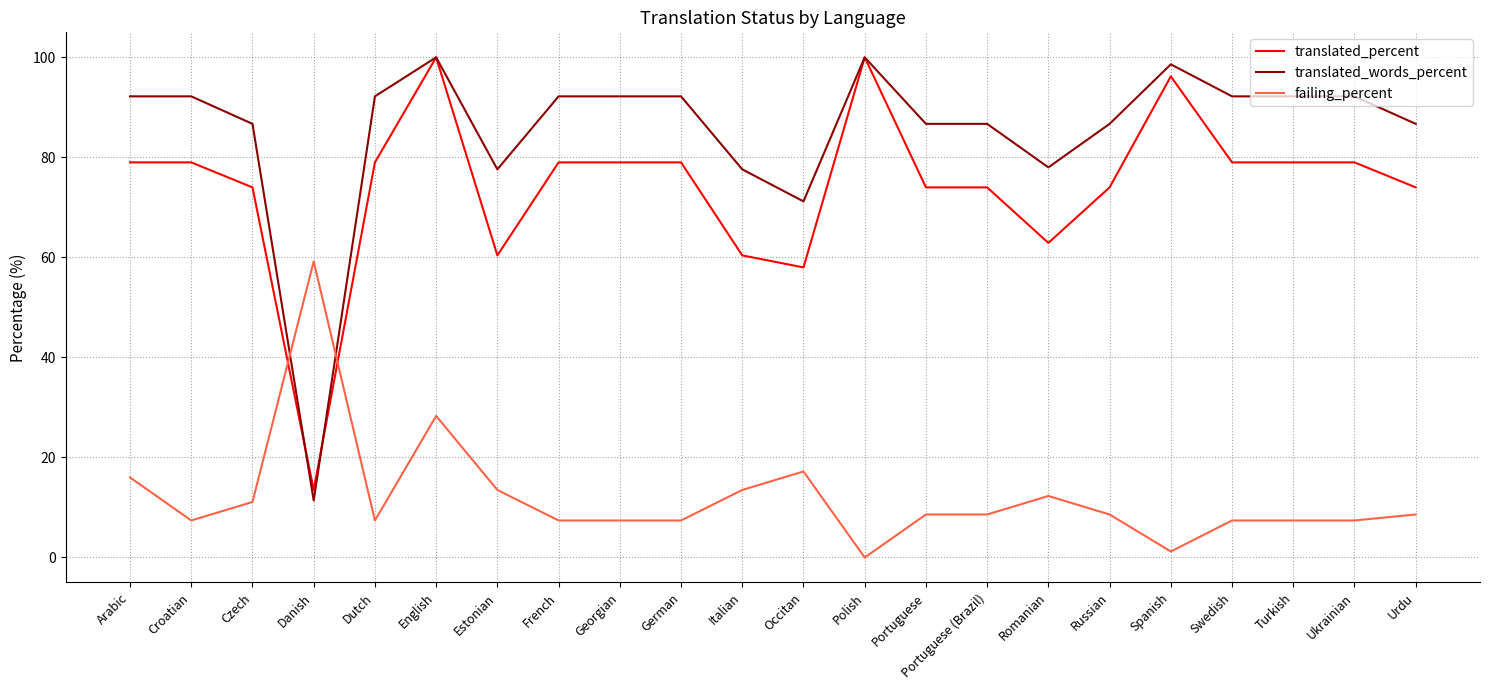

Which series ends up on top after the final intersection of translated_percent and failing_percent?

translated_percent